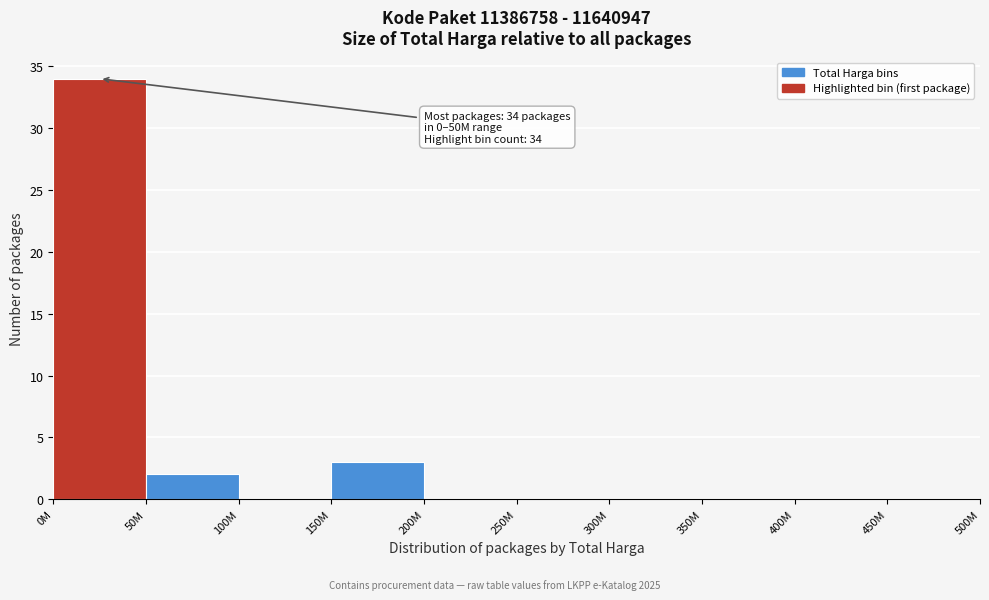

Reading right to left, transcribe all the data shown in this chart.

450M=0	400M=0	350M=0	300M=0	250M=0	200M=0	150M=3	100M=0	50M=2	0M=34